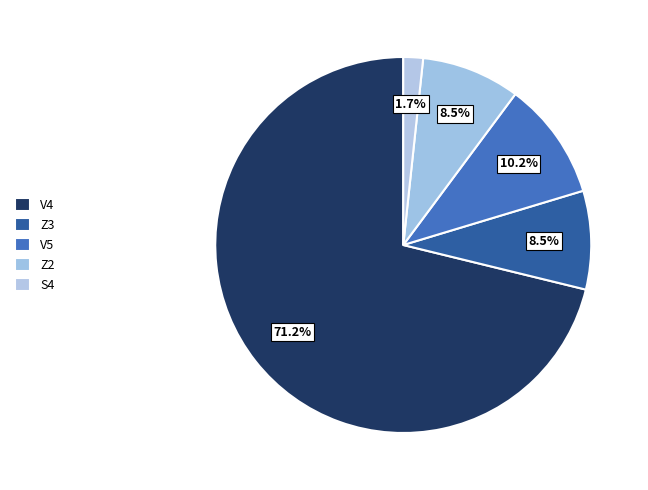

What is the change in value from V4 to Z2?

-37